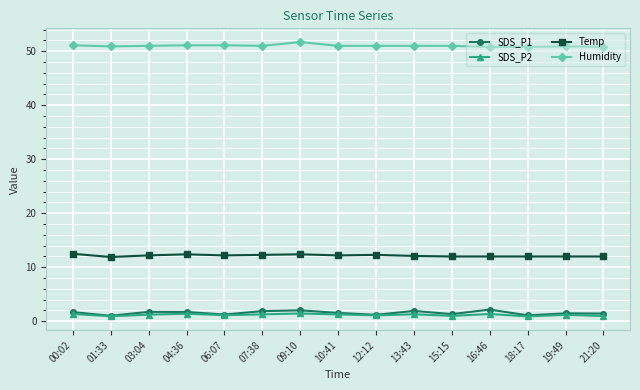

How many series are shown in this chart?

4